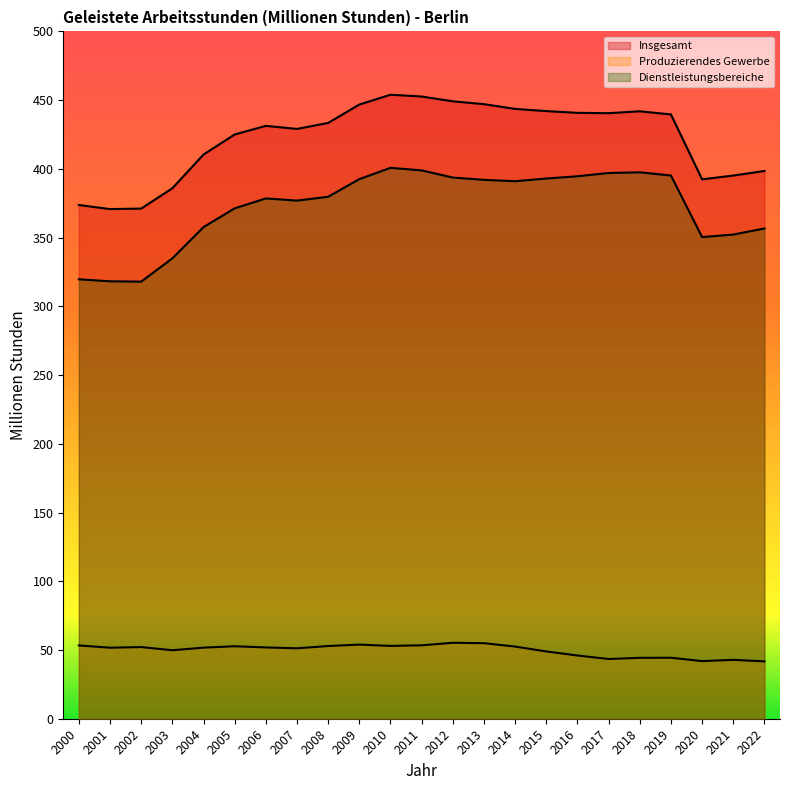

At how many categories does at least one series exceed 426?

14